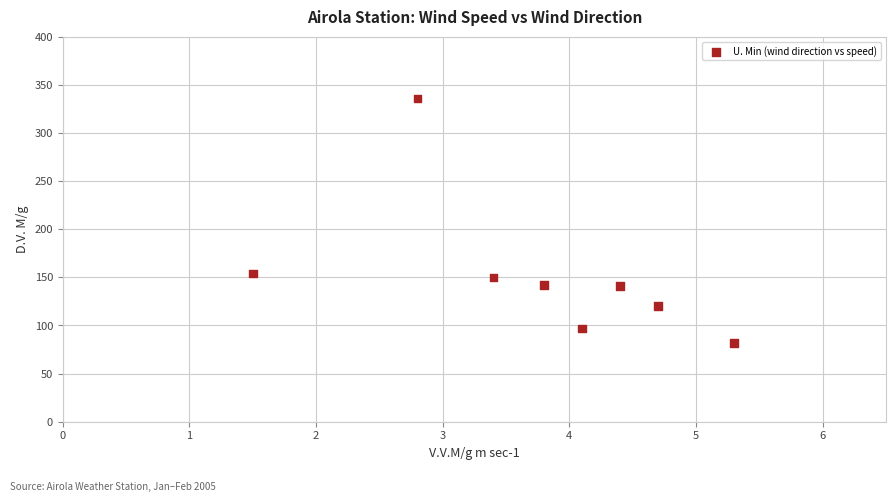

What is the average Y value?

153